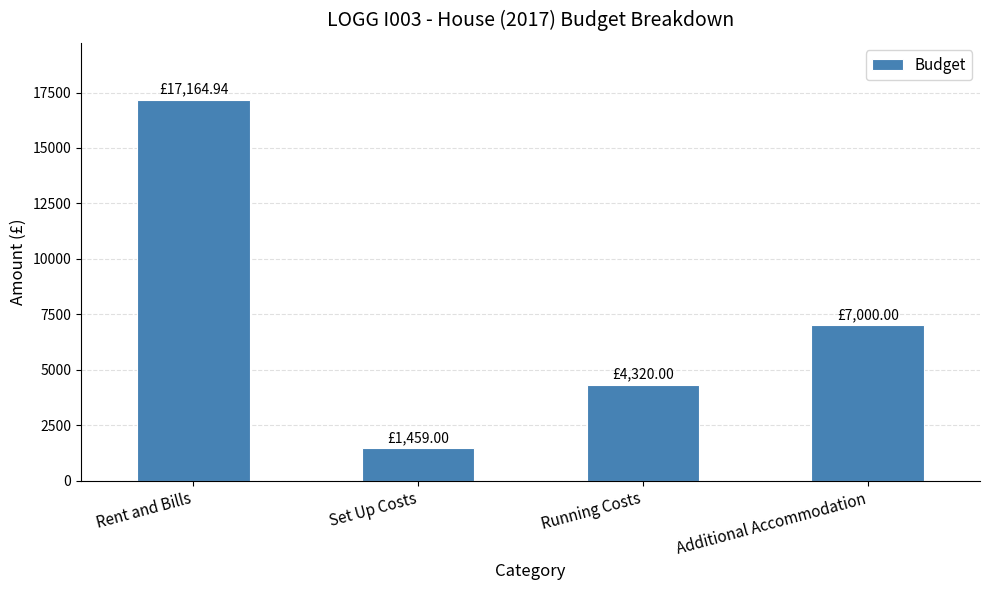

Is it true that the value at Rent and Bills is 17164.9?

True